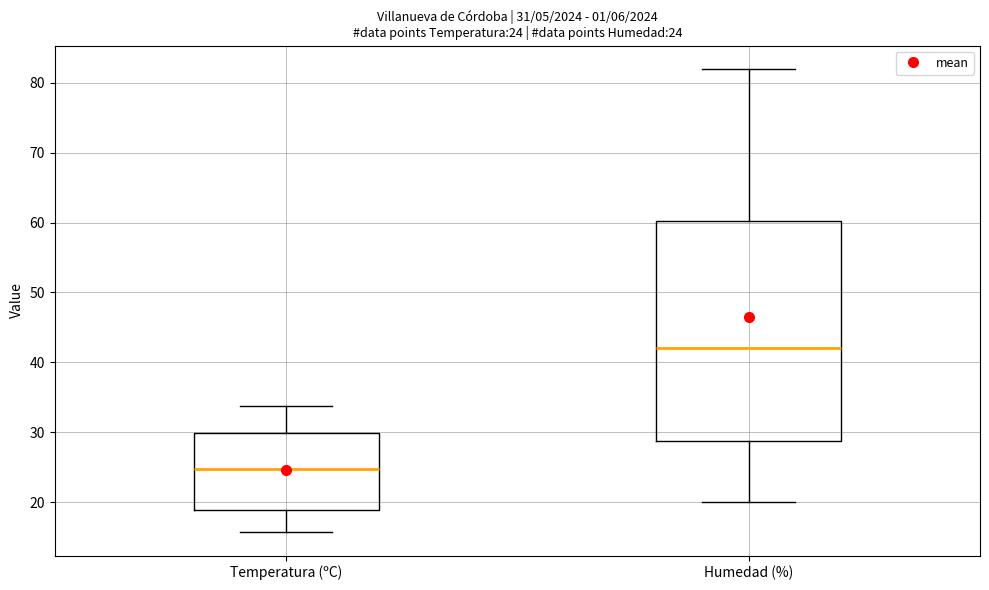

Which box has the lowest median line?

Temperatura (ºC)